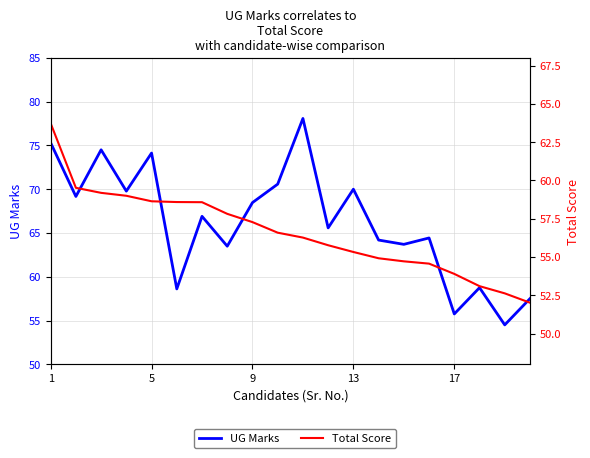

True or false: UG Marks and Total Score cross at least once.

False